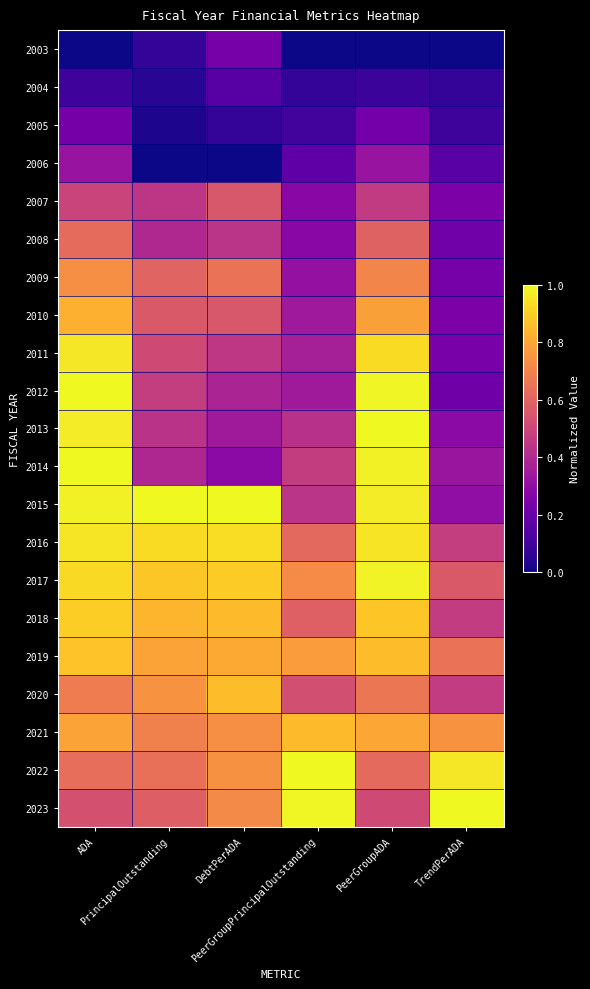

Reading left to right, what are all the values shown in this chart?

2003: ADA=0.0	PrincipalOutstanding=0.1	DebtPerADA=0.2	PeerGroupPrincipalOutstanding=0.0	PeerGroupADA=0.0	TrendPerADA=0.0
2004: ADA=0.1	PrincipalOutstanding=0.1	DebtPerADA=0.2	PeerGroupPrincipalOutstanding=0.1	PeerGroupADA=0.1	TrendPerADA=0.1
2005: ADA=0.2	PrincipalOutstanding=0.0	DebtPerADA=0.1	PeerGroupPrincipalOutstanding=0.1	PeerGroupADA=0.2	TrendPerADA=0.1
2006: ADA=0.3	PrincipalOutstanding=0.0	DebtPerADA=0.0	PeerGroupPrincipalOutstanding=0.2	PeerGroupADA=0.3	TrendPerADA=0.2
2007: ADA=0.5	PrincipalOutstanding=0.4	DebtPerADA=0.6	PeerGroupPrincipalOutstanding=0.3	PeerGroupADA=0.5	TrendPerADA=0.2
2008: ADA=0.6	PrincipalOutstanding=0.4	DebtPerADA=0.4	PeerGroupPrincipalOutstanding=0.3	PeerGroupADA=0.6	TrendPerADA=0.2
2009: ADA=0.7	PrincipalOutstanding=0.6	DebtPerADA=0.6	PeerGroupPrincipalOutstanding=0.3	PeerGroupADA=0.7	TrendPerADA=0.2
2010: ADA=0.8	PrincipalOutstanding=0.6	DebtPerADA=0.6	PeerGroupPrincipalOutstanding=0.3	PeerGroupADA=0.8	TrendPerADA=0.2
2011: ADA=1.0	PrincipalOutstanding=0.5	DebtPerADA=0.4	PeerGroupPrincipalOutstanding=0.4	PeerGroupADA=0.9	TrendPerADA=0.2
2012: ADA=1.0	PrincipalOutstanding=0.5	DebtPerADA=0.4	PeerGroupPrincipalOutstanding=0.3	PeerGroupADA=1.0	TrendPerADA=0.2
2013: ADA=1.0	PrincipalOutstanding=0.4	DebtPerADA=0.3	PeerGroupPrincipalOutstanding=0.4	PeerGroupADA=1.0	TrendPerADA=0.3
2014: ADA=1.0	PrincipalOutstanding=0.4	DebtPerADA=0.3	PeerGroupPrincipalOutstanding=0.5	PeerGroupADA=1.0	TrendPerADA=0.3
2015: ADA=1.0	PrincipalOutstanding=1.0	DebtPerADA=1.0	PeerGroupPrincipalOutstanding=0.4	PeerGroupADA=1.0	TrendPerADA=0.3
2016: ADA=1.0	PrincipalOutstanding=0.9	DebtPerADA=0.9	PeerGroupPrincipalOutstanding=0.6	PeerGroupADA=0.9	TrendPerADA=0.5
2017: ADA=0.9	PrincipalOutstanding=0.9	DebtPerADA=0.9	PeerGroupPrincipalOutstanding=0.7	PeerGroupADA=1.0	TrendPerADA=0.6
2018: ADA=0.9	PrincipalOutstanding=0.8	DebtPerADA=0.9	PeerGroupPrincipalOutstanding=0.6	PeerGroupADA=0.9	TrendPerADA=0.5
2019: ADA=0.9	PrincipalOutstanding=0.8	DebtPerADA=0.8	PeerGroupPrincipalOutstanding=0.8	PeerGroupADA=0.9	TrendPerADA=0.6
2020: ADA=0.7	PrincipalOutstanding=0.7	DebtPerADA=0.9	PeerGroupPrincipalOutstanding=0.5	PeerGroupADA=0.7	TrendPerADA=0.5
2021: ADA=0.8	PrincipalOutstanding=0.7	DebtPerADA=0.7	PeerGroupPrincipalOutstanding=0.9	PeerGroupADA=0.8	TrendPerADA=0.7
2022: ADA=0.6	PrincipalOutstanding=0.6	DebtPerADA=0.7	PeerGroupPrincipalOutstanding=1.0	PeerGroupADA=0.6	TrendPerADA=1.0
2023: ADA=0.5	PrincipalOutstanding=0.6	DebtPerADA=0.7	PeerGroupPrincipalOutstanding=1.0	PeerGroupADA=0.5	TrendPerADA=1.0